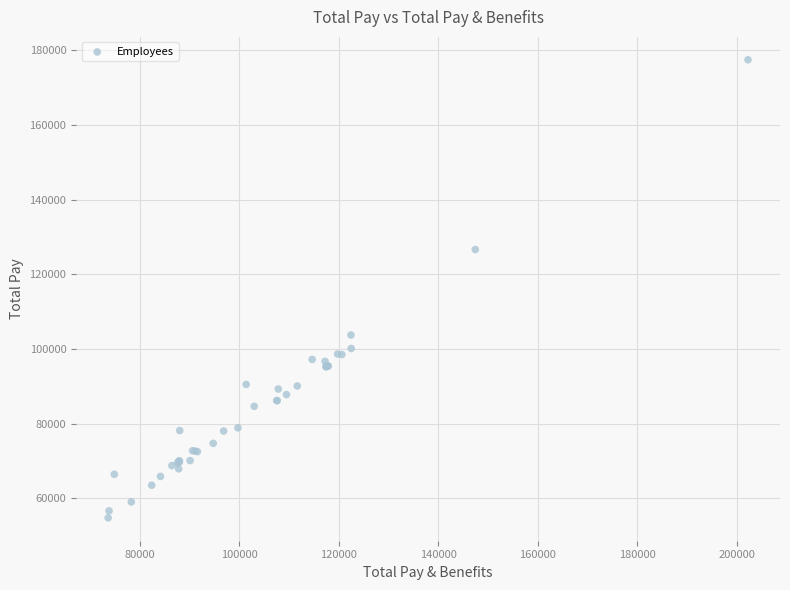

What Y value in the scatter plot is closest to 116158?

126685.9